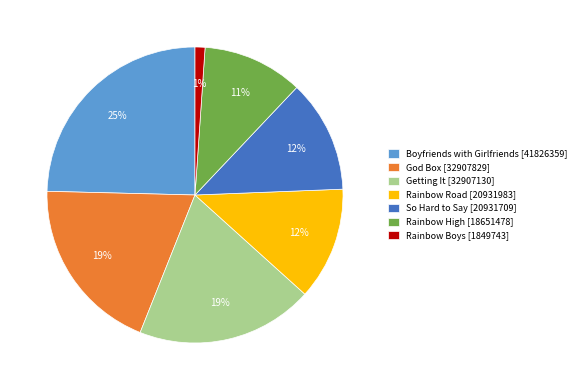

Does any single category account for the majority?

No